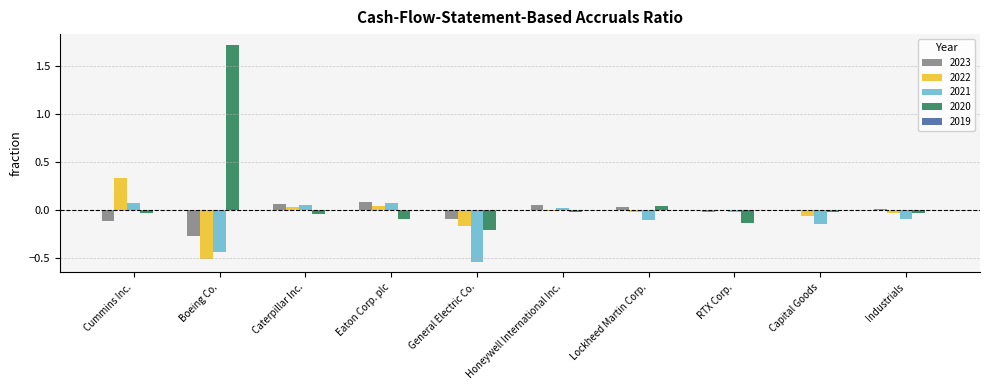

Is it true that 2021 equals -0.2 at Lockheed Martin Corp.?

False